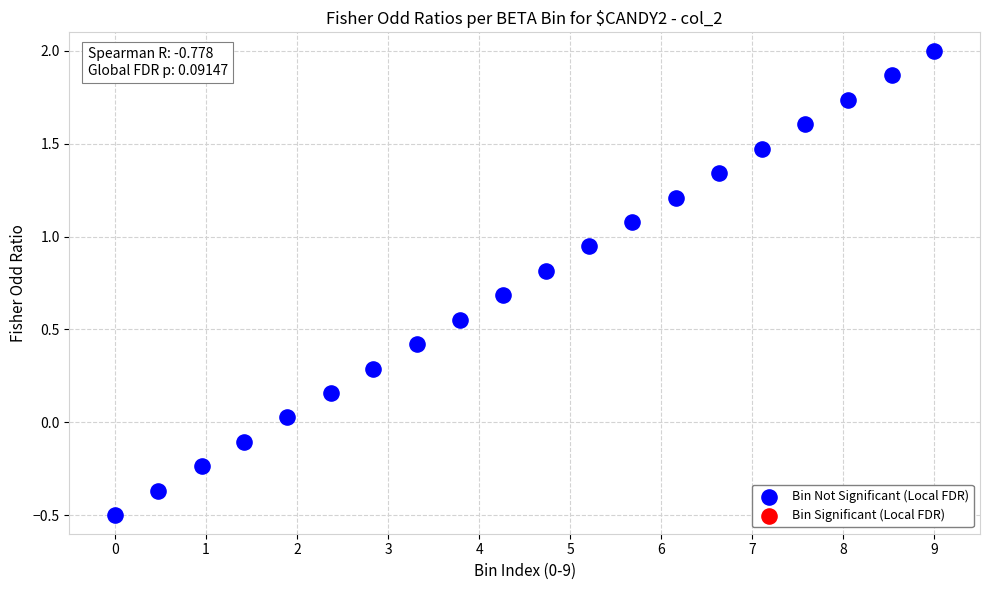

What is the range of X values (max minus min)?

9.0